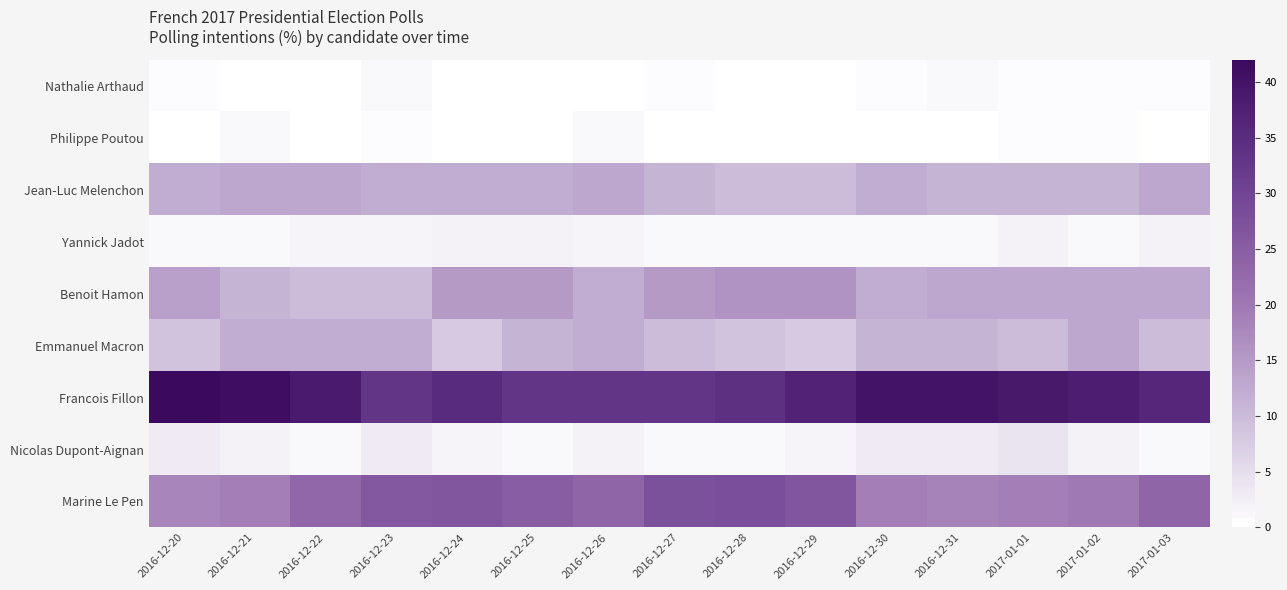

At how many categories does at least one series exceed 29?

15